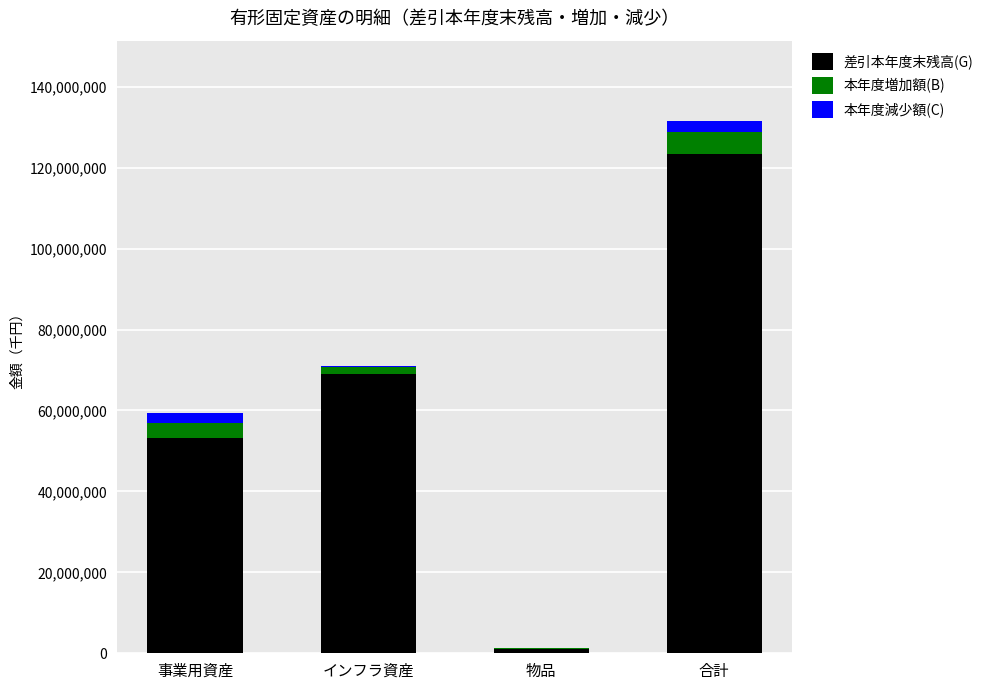

At which label does 差引本年度末残高(G) reach its peak?

合計